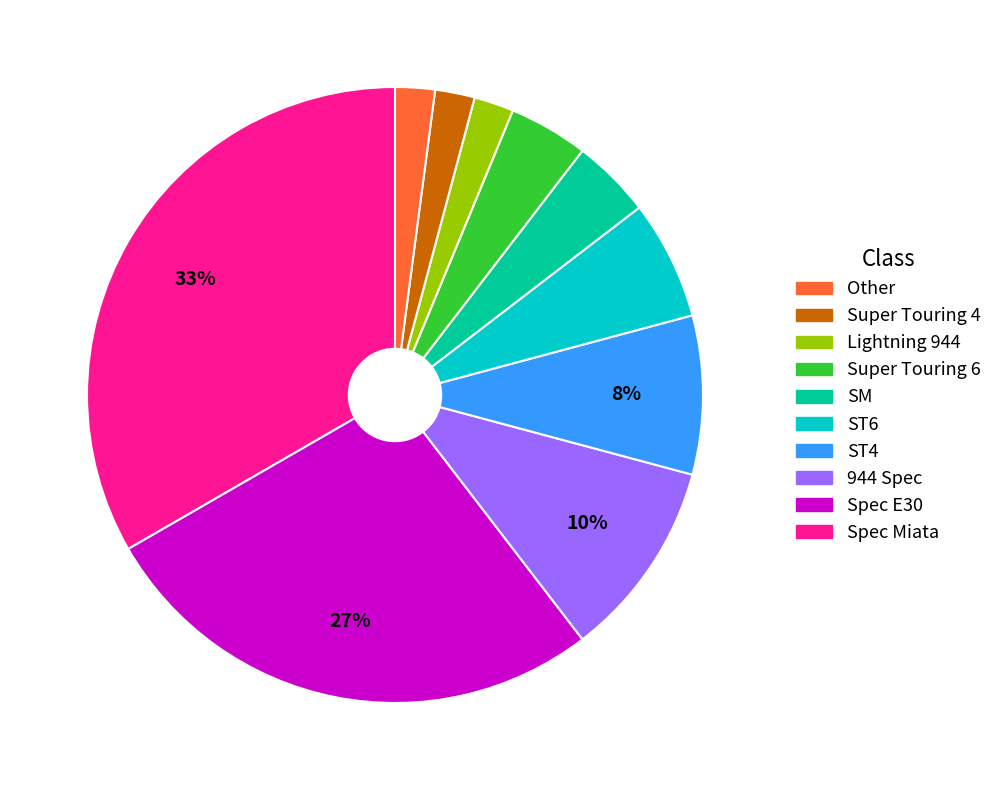

Is there a majority slice in this chart?

No